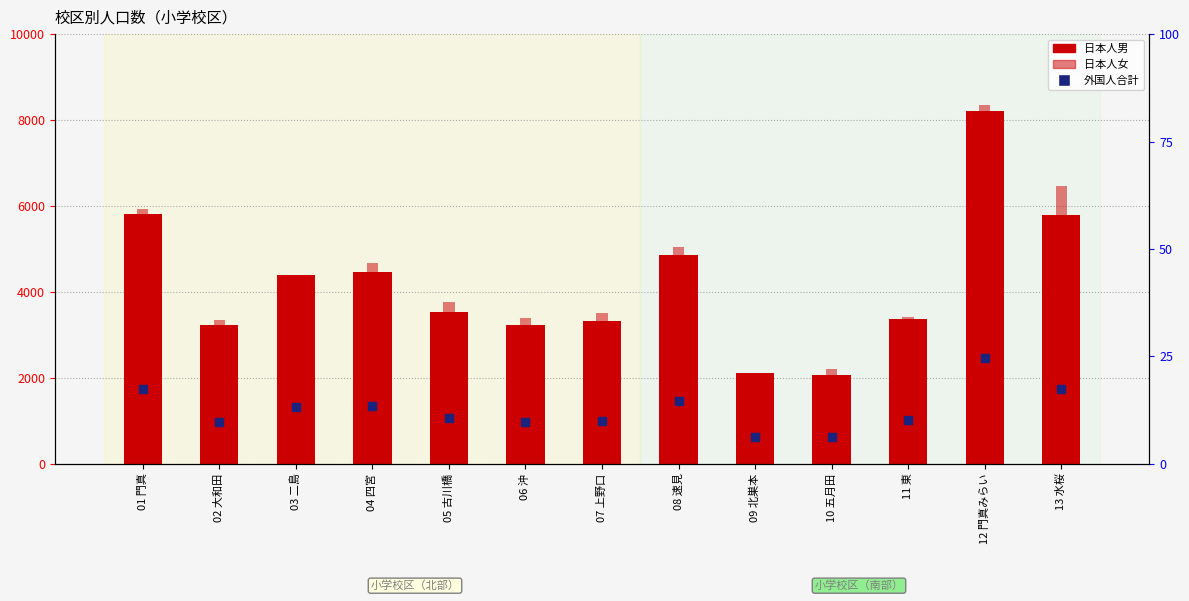

Which series has the widest spread of Y values?

日本人女